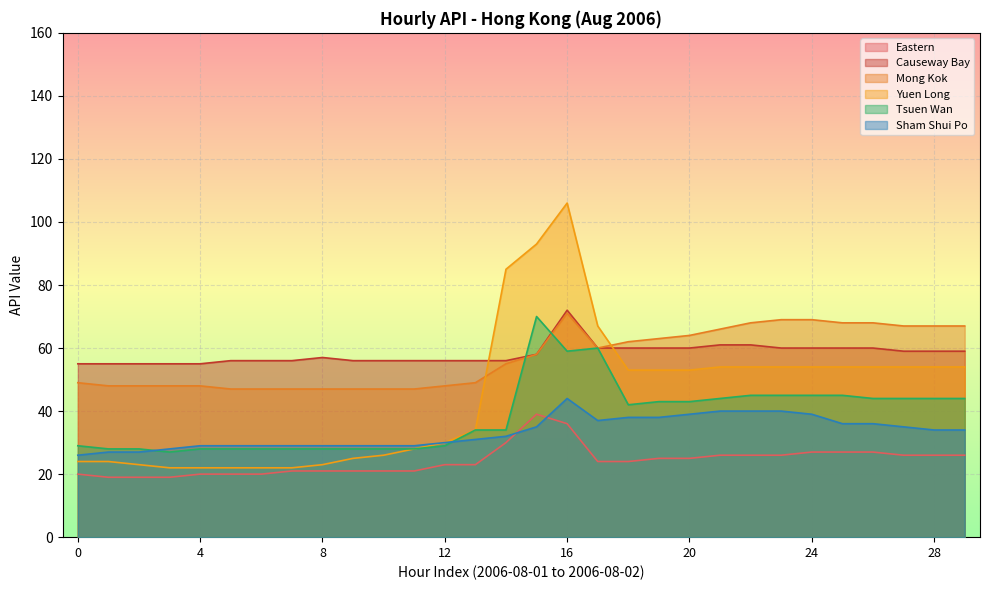

The Sham Shui Po series shows 34 at 29. True or false?

True